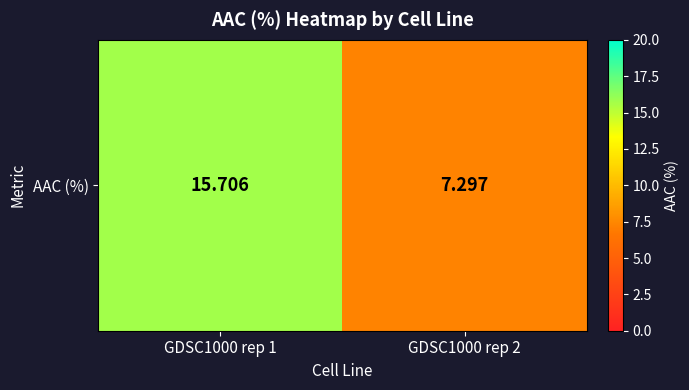

Reading left to right, what are all the values shown in this chart?

15.7	7.3